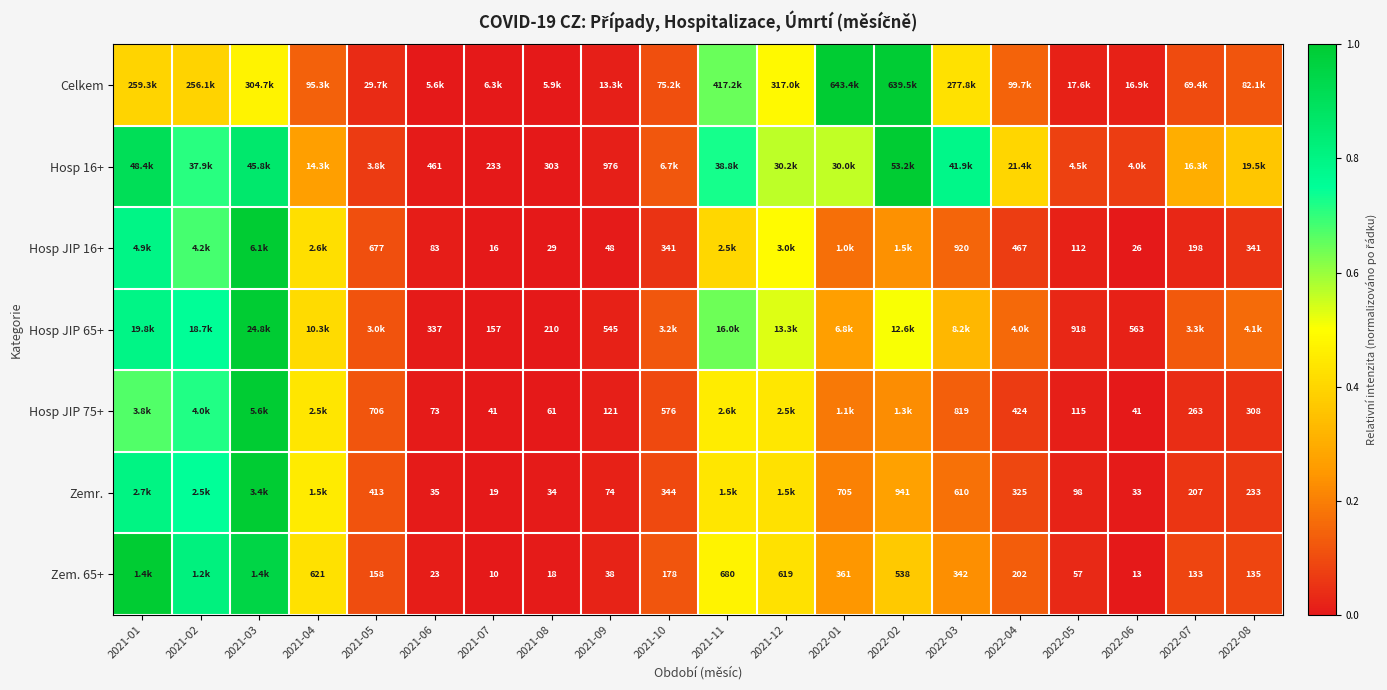

Is the value of Hosp JIP 16+ at 2022-06 greater than the value of Zemr. at 2022-01?

No